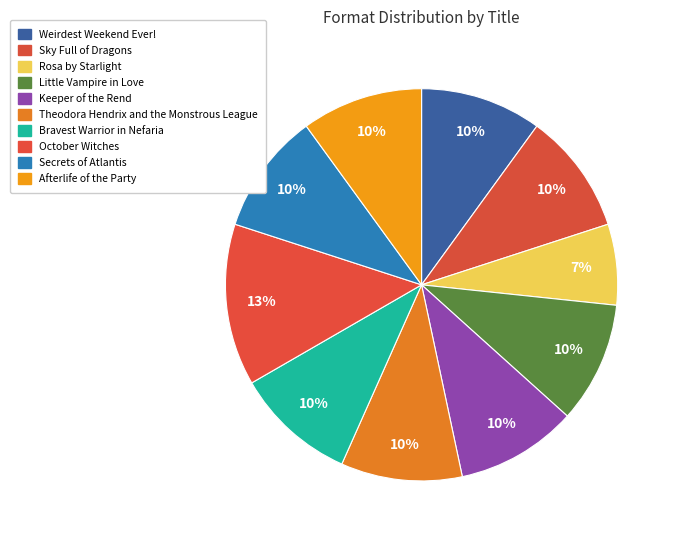

Is it true that Little Vampire in Love is 10% of the pie?

True